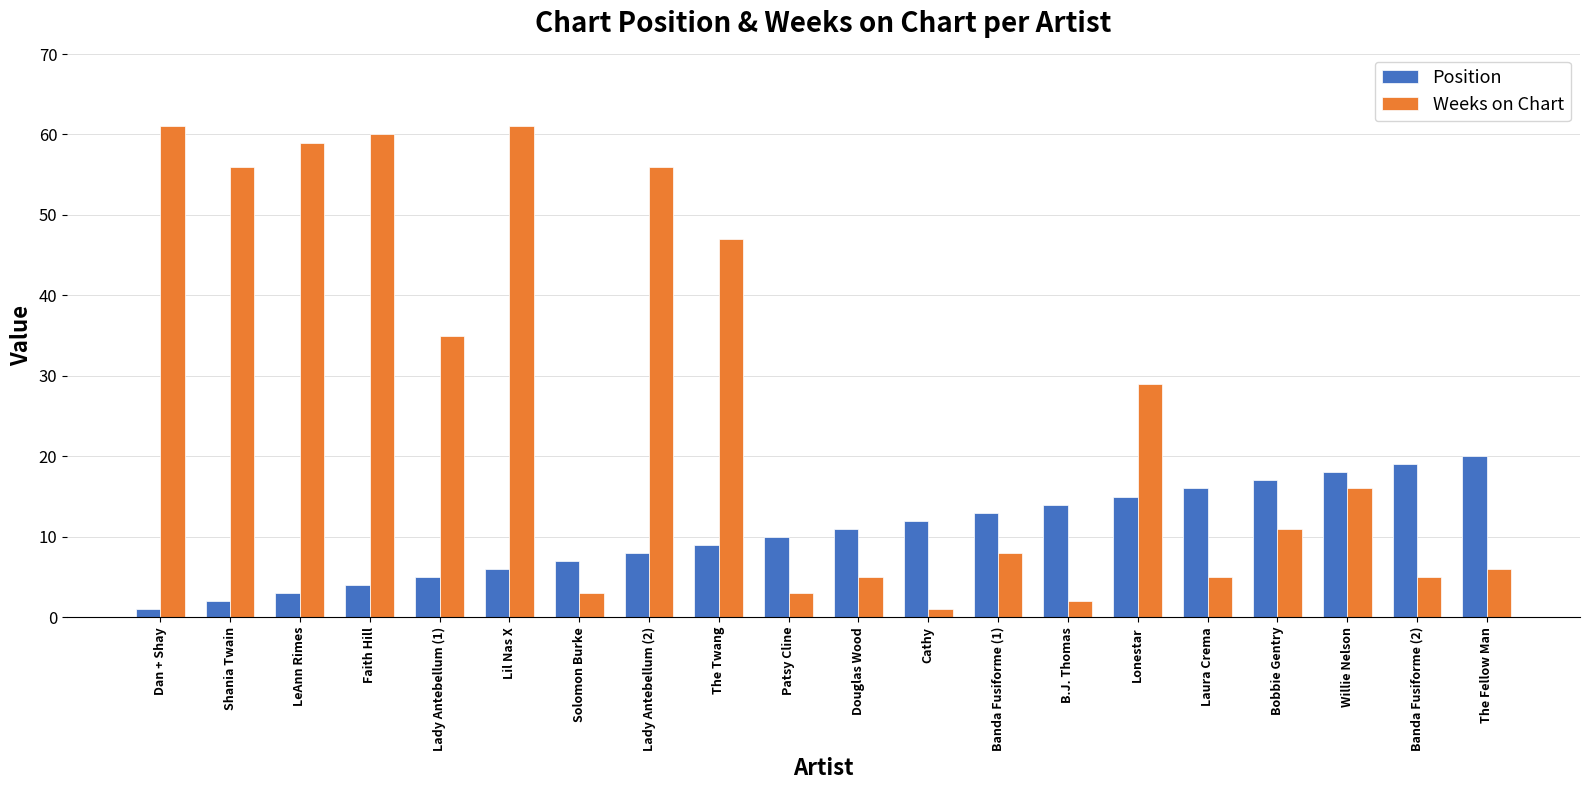

What is the difference between the second highest and second lowest values in the Weeks on Chart series?

59